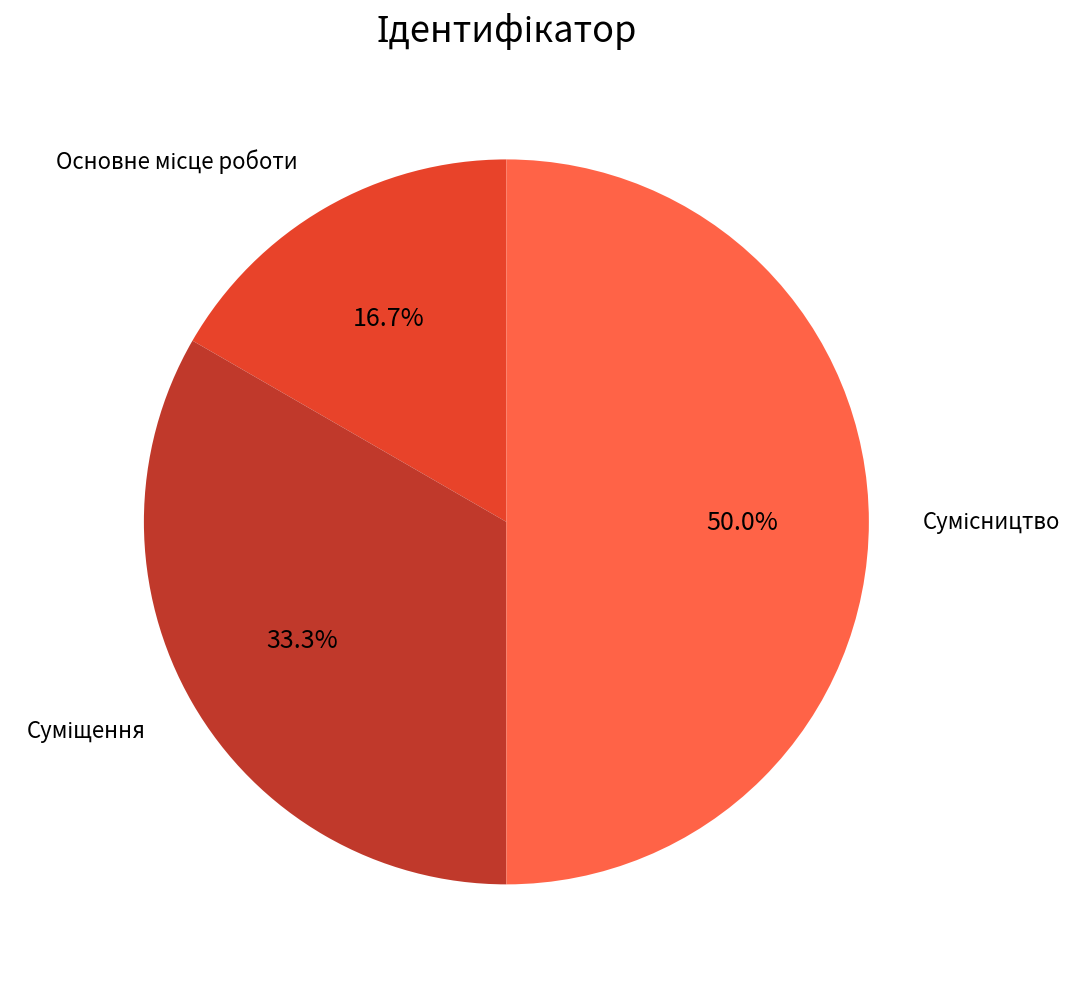

What is the change in value from Основне місце роботи to Сумісництво?

+2